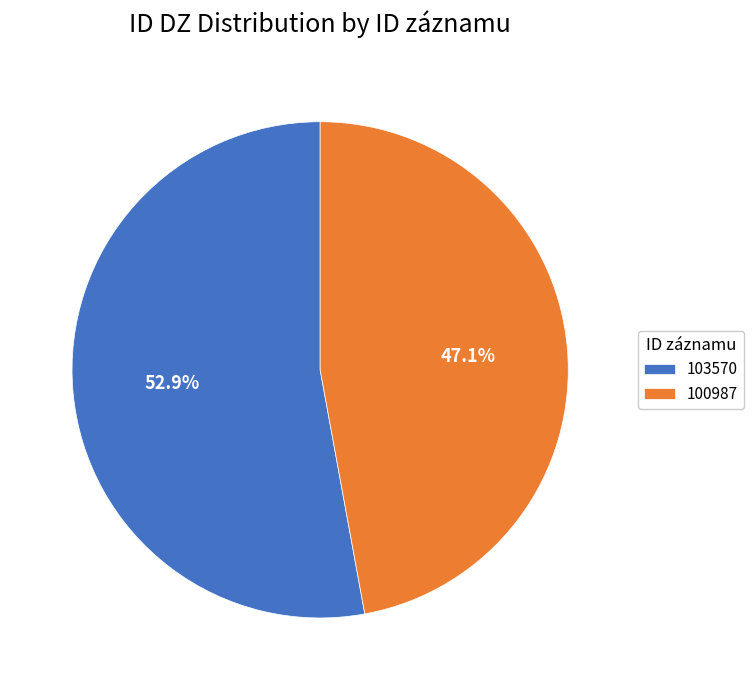

Approximately how many times larger is the value at 103570 compared to 100987?

1.1